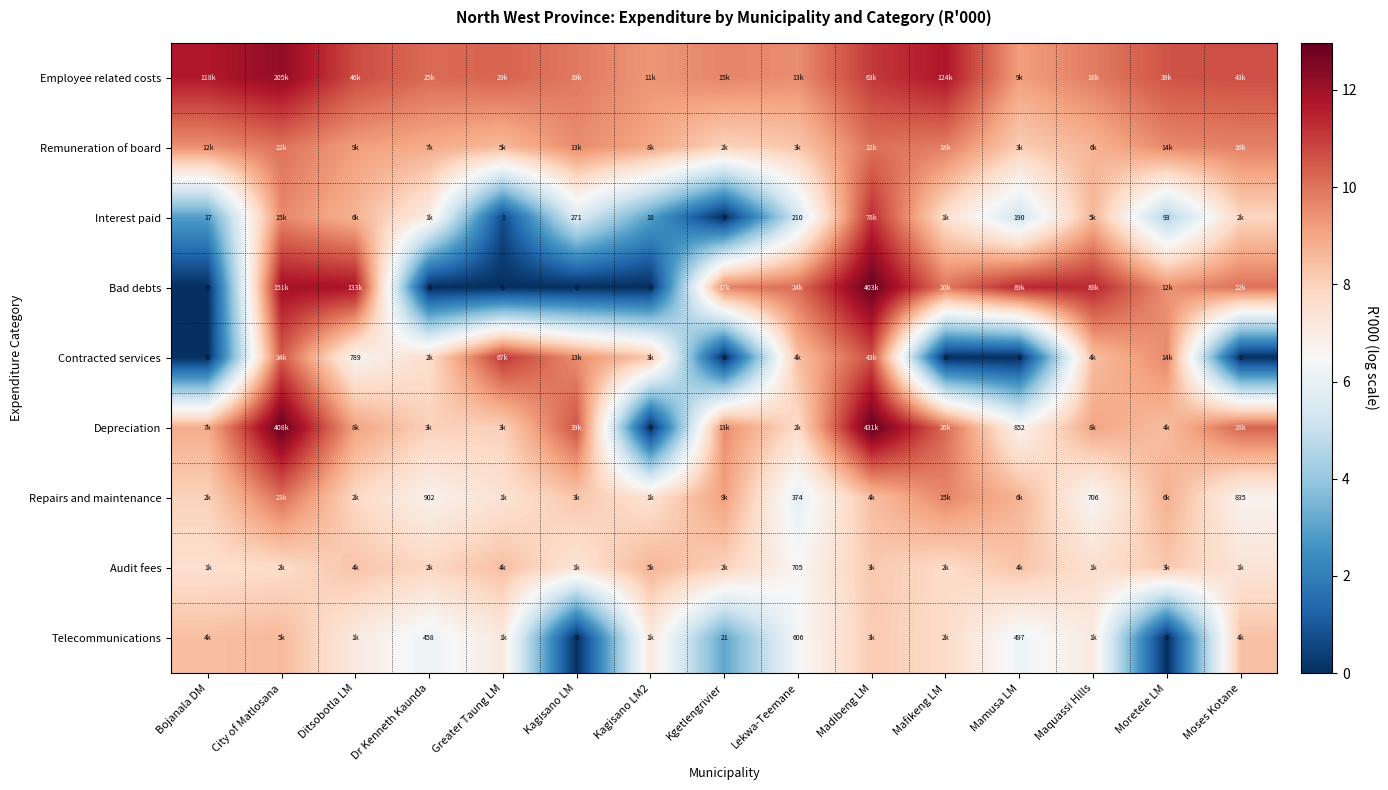

Is the value of Interest paid at Mamusa LM greater than the value of Contracted services at Ditsobotla LM?

No